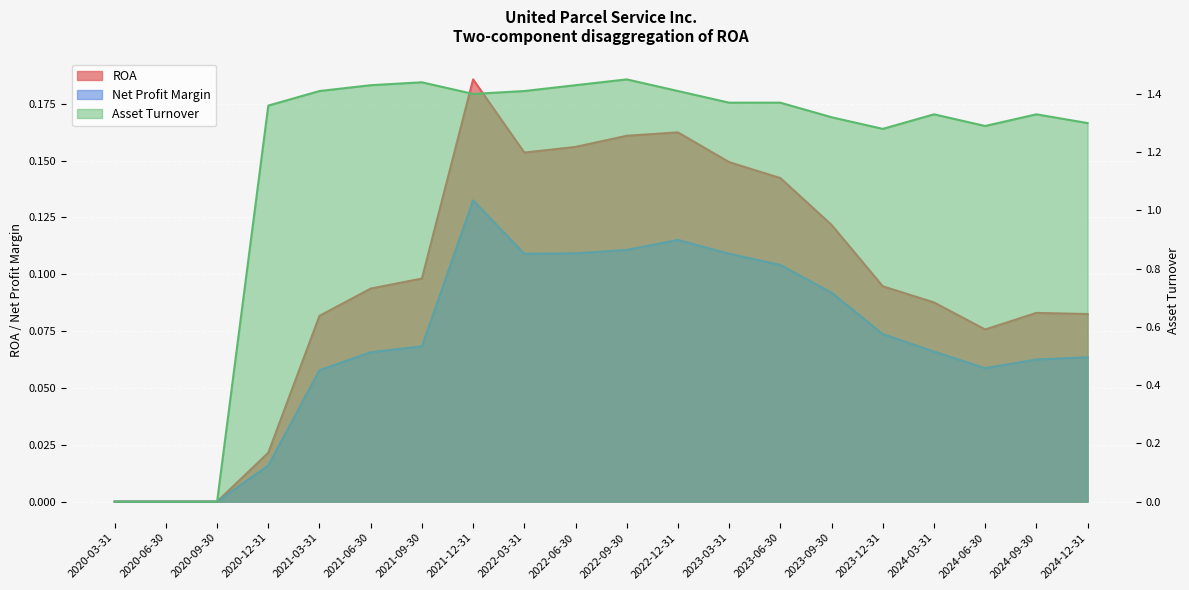

Which series has the widest spread of values?

Asset Turnover